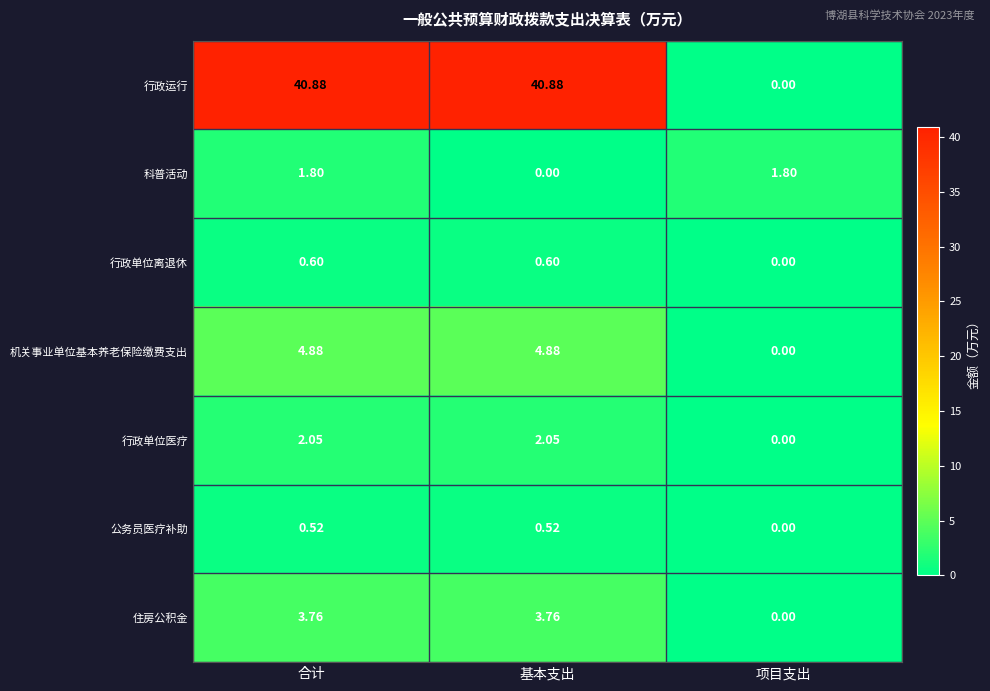

Which series changed the most between 合计 and 项目支出?

行政运行